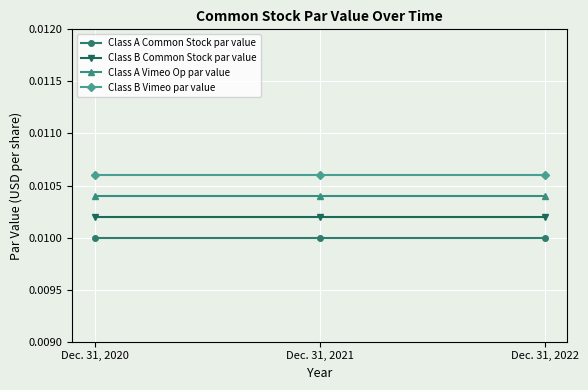

Rank the series at Dec. 31, 2020 from highest to lowest value.

Class B Vimeo par value, Class A Vimeo Op par value, Class B Common Stock par value, Class A Common Stock par value